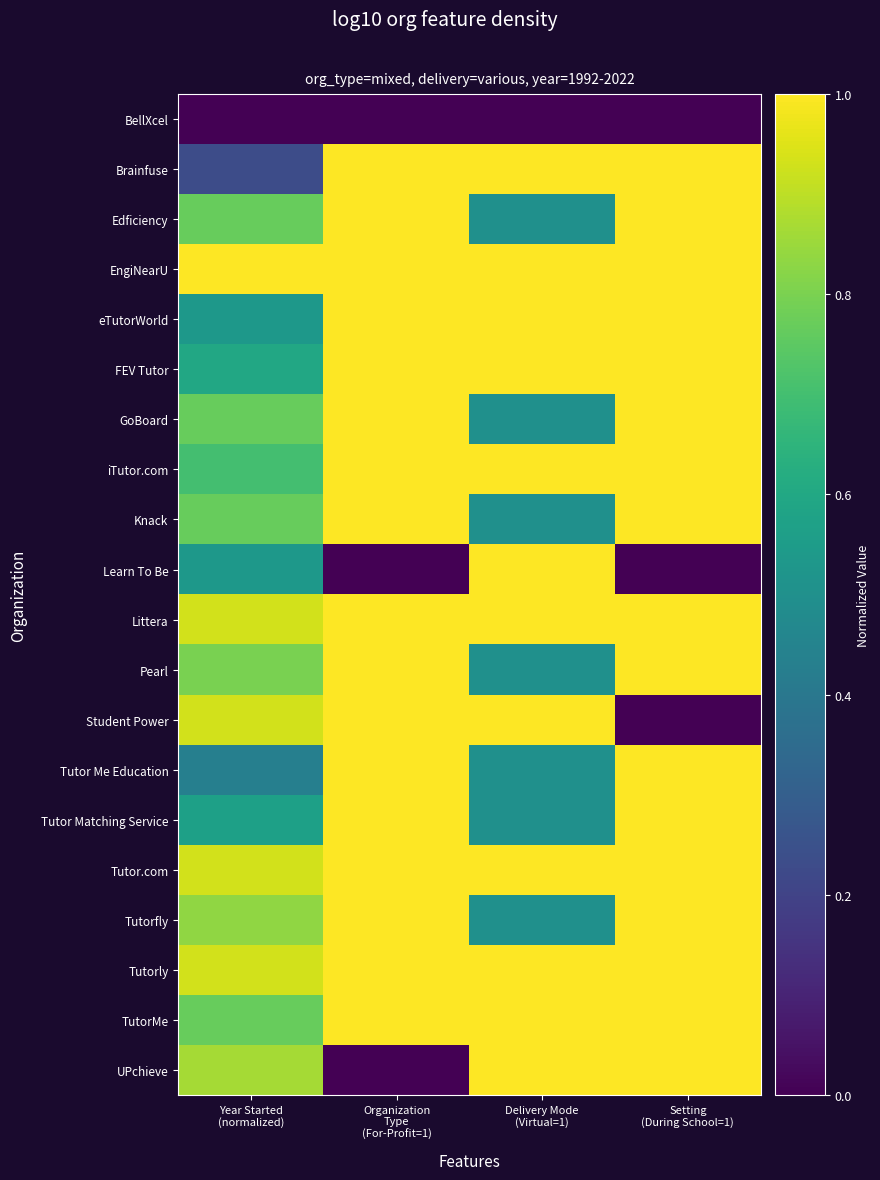

Reading left to right, transcribe all the data shown in this chart.

BellXcel: Year Started
(normalized)=0.0	Organization
Type
(For-Profit=1)=0.0	Delivery Mode
(Virtual=1)=0.0	Setting
(During School=1)=0.0
Brainfuse: Year Started
(normalized)=0.2	Organization
Type
(For-Profit=1)=1.0	Delivery Mode
(Virtual=1)=1.0	Setting
(During School=1)=1.0
Edficiency: Year Started
(normalized)=0.8	Organization
Type
(For-Profit=1)=1.0	Delivery Mode
(Virtual=1)=0.5	Setting
(During School=1)=1.0
EngiNearU: Year Started
(normalized)=1.0	Organization
Type
(For-Profit=1)=1.0	Delivery Mode
(Virtual=1)=1.0	Setting
(During School=1)=1.0
eTutorWorld: Year Started
(normalized)=0.5	Organization
Type
(For-Profit=1)=1.0	Delivery Mode
(Virtual=1)=1.0	Setting
(During School=1)=1.0
FEV Tutor: Year Started
(normalized)=0.6	Organization
Type
(For-Profit=1)=1.0	Delivery Mode
(Virtual=1)=1.0	Setting
(During School=1)=1.0
GoBoard: Year Started
(normalized)=0.8	Organization
Type
(For-Profit=1)=1.0	Delivery Mode
(Virtual=1)=0.5	Setting
(During School=1)=1.0
iTutor.com: Year Started
(normalized)=0.7	Organization
Type
(For-Profit=1)=1.0	Delivery Mode
(Virtual=1)=1.0	Setting
(During School=1)=1.0
Knack: Year Started
(normalized)=0.8	Organization
Type
(For-Profit=1)=1.0	Delivery Mode
(Virtual=1)=0.5	Setting
(During School=1)=1.0
Learn To Be: Year Started
(normalized)=0.5	Organization
Type
(For-Profit=1)=0.0	Delivery Mode
(Virtual=1)=1.0	Setting
(During School=1)=0.0
Littera: Year Started
(normalized)=0.9	Organization
Type
(For-Profit=1)=1.0	Delivery Mode
(Virtual=1)=1.0	Setting
(During School=1)=1.0
Pearl: Year Started
(normalized)=0.8	Organization
Type
(For-Profit=1)=1.0	Delivery Mode
(Virtual=1)=0.5	Setting
(During School=1)=1.0
Student Power: Year Started
(normalized)=0.9	Organization
Type
(For-Profit=1)=1.0	Delivery Mode
(Virtual=1)=1.0	Setting
(During School=1)=0.0
Tutor Me Education: Year Started
(normalized)=0.4	Organization
Type
(For-Profit=1)=1.0	Delivery Mode
(Virtual=1)=0.5	Setting
(During School=1)=1.0
Tutor Matching Service: Year Started
(normalized)=0.6	Organization
Type
(For-Profit=1)=1.0	Delivery Mode
(Virtual=1)=0.5	Setting
(During School=1)=1.0
Tutor.com: Year Started
(normalized)=0.9	Organization
Type
(For-Profit=1)=1.0	Delivery Mode
(Virtual=1)=1.0	Setting
(During School=1)=1.0
Tutorfly: Year Started
(normalized)=0.8	Organization
Type
(For-Profit=1)=1.0	Delivery Mode
(Virtual=1)=0.5	Setting
(During School=1)=1.0
Tutorly: Year Started
(normalized)=0.9	Organization
Type
(For-Profit=1)=1.0	Delivery Mode
(Virtual=1)=1.0	Setting
(During School=1)=1.0
TutorMe: Year Started
(normalized)=0.8	Organization
Type
(For-Profit=1)=1.0	Delivery Mode
(Virtual=1)=1.0	Setting
(During School=1)=1.0
UPchieve: Year Started
(normalized)=0.9	Organization
Type
(For-Profit=1)=0.0	Delivery Mode
(Virtual=1)=1.0	Setting
(During School=1)=1.0